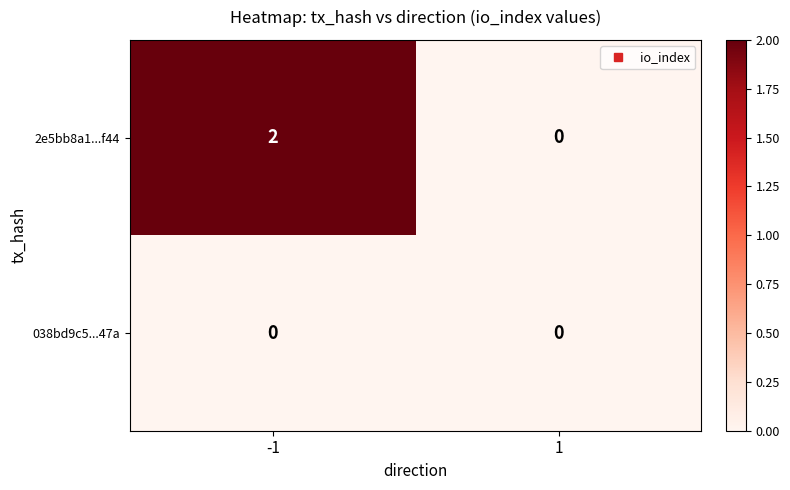

Which series has the largest range (max minus min)?

2e5bb8a1...f44